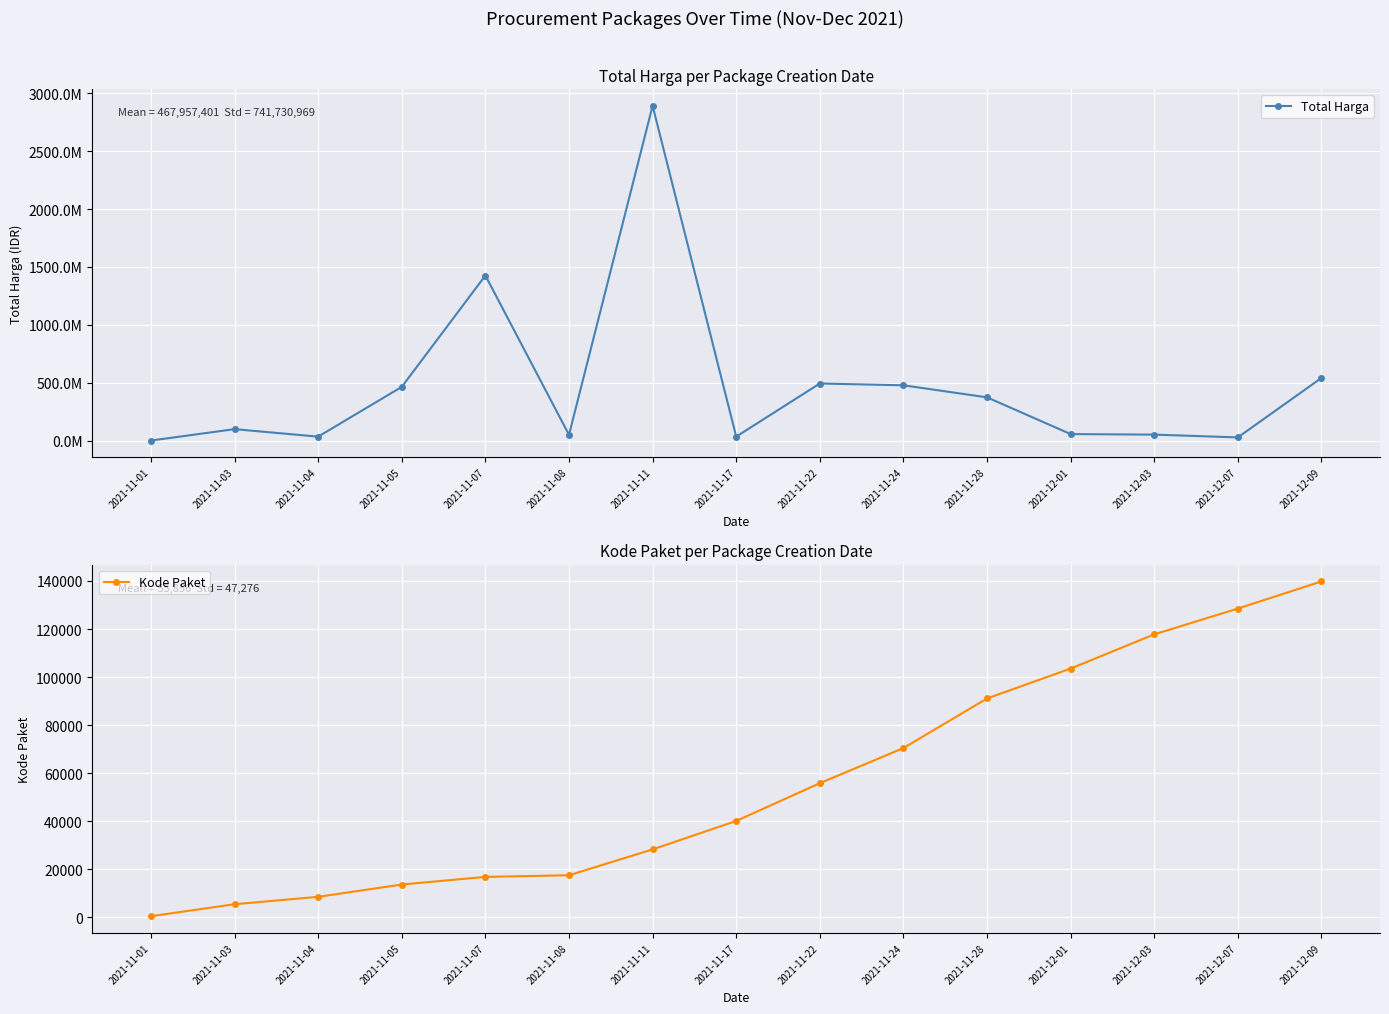

Which label corresponds to the largest value in the chart?

2021-11-11